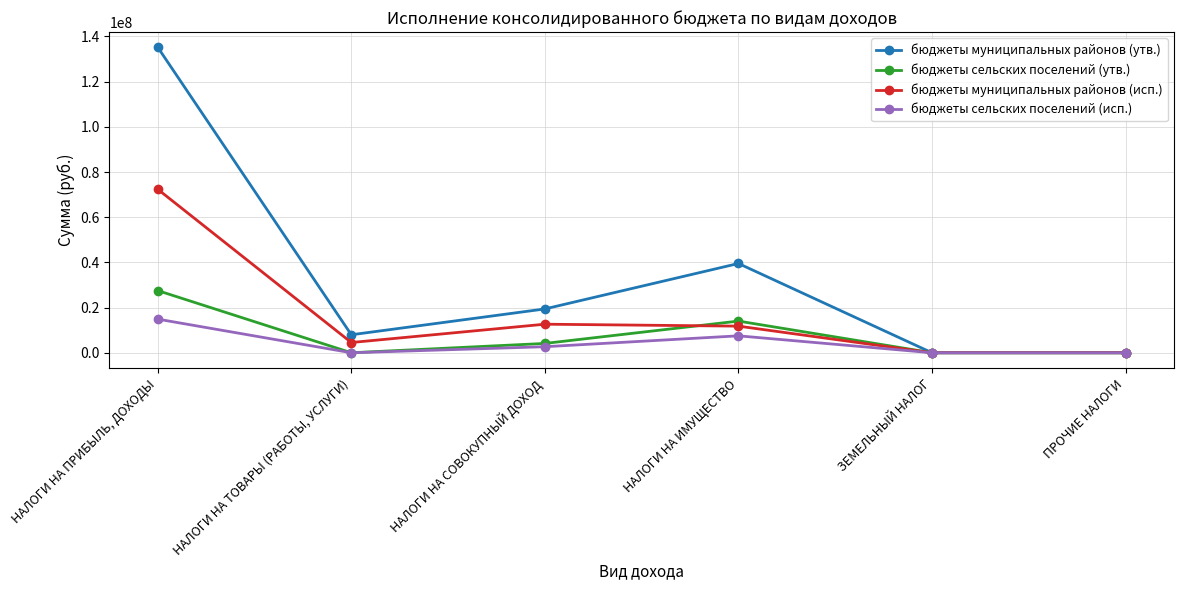

True or false: бюджеты сельских поселений (утв.) has more than 0 interior local peaks.

True